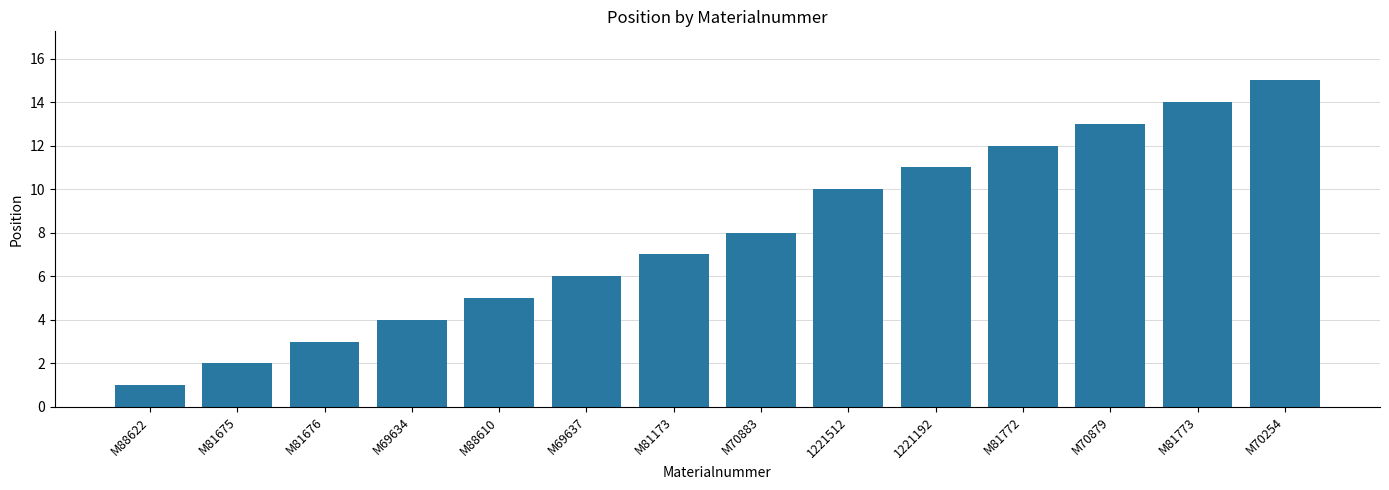

What value does the data have at M70883, to the nearest 5?

10